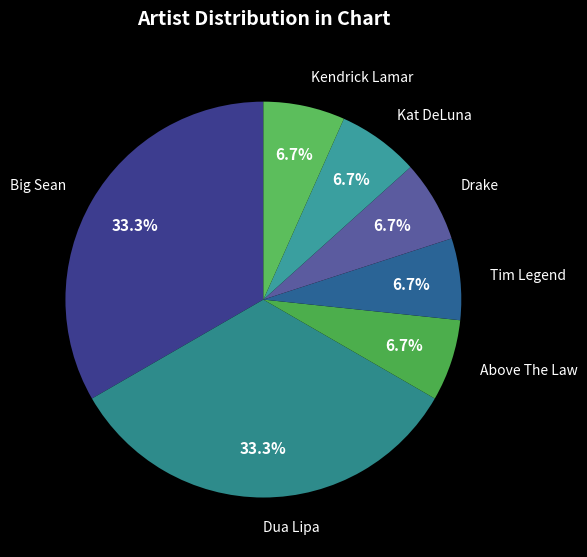

Which has a higher value, Dua Lipa or Drake?

Dua Lipa